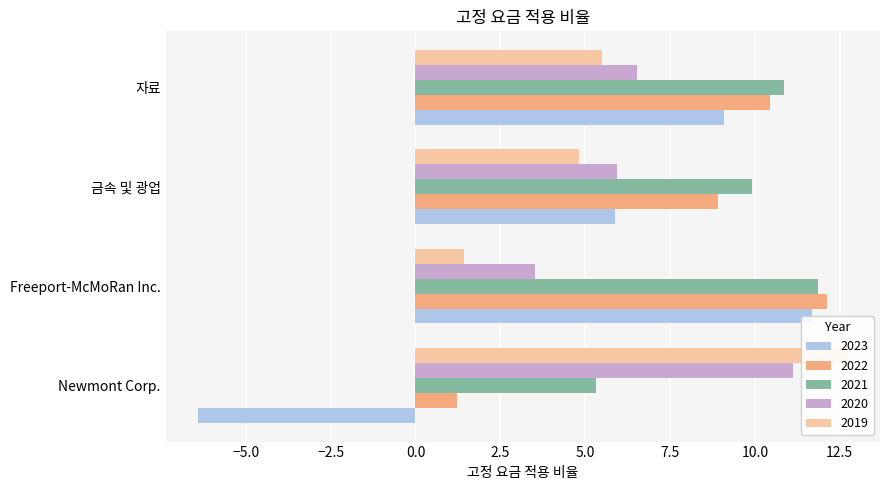

Count the number of data series in this chart.

5